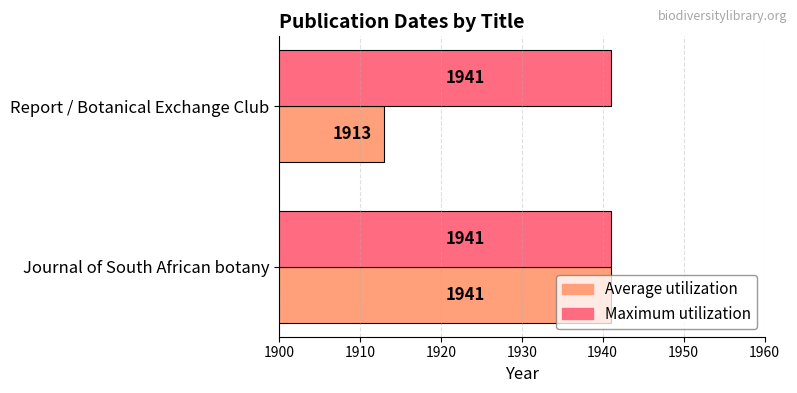

True or false: Average utilization has a value of 1941 at Journal of South African botany.

True